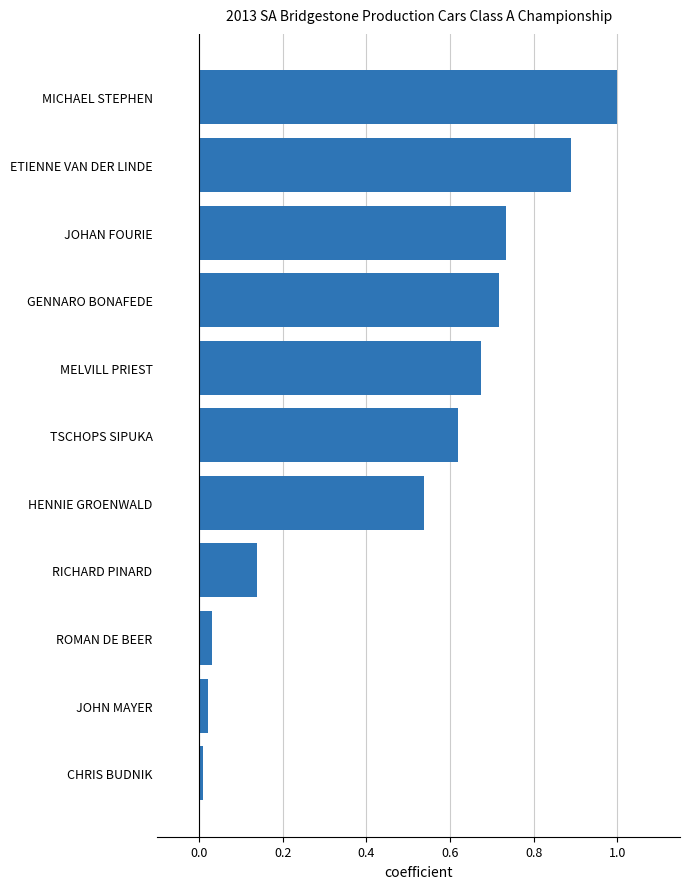

What is the difference between the maximum and minimum values?

1.0